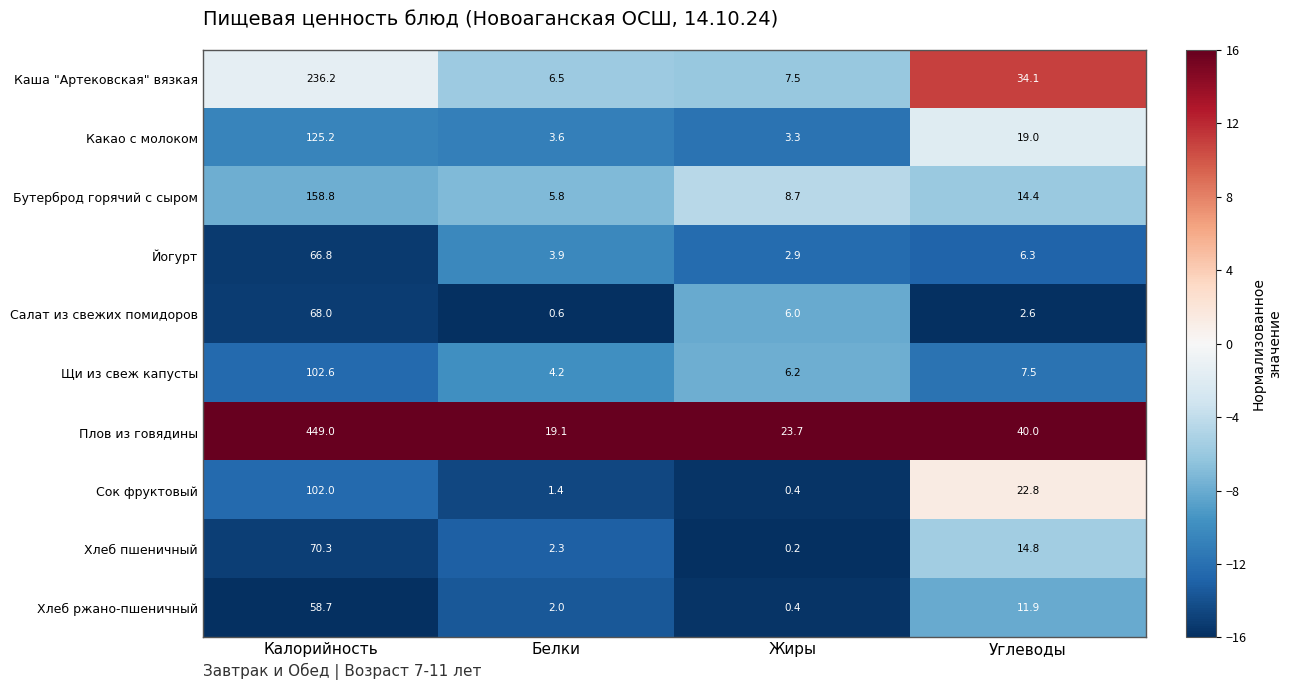

What is the difference between the maximum and minimum values in the Сок фруктовый series?

101.6